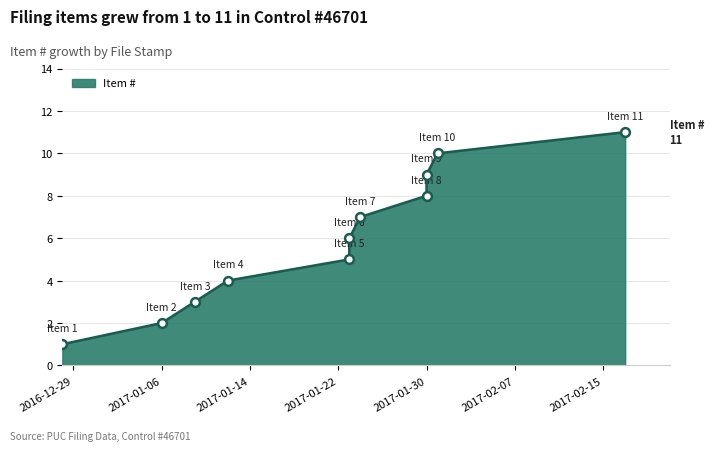

What is the change in value from 2017-01-09 to 2017-01-30?

+6